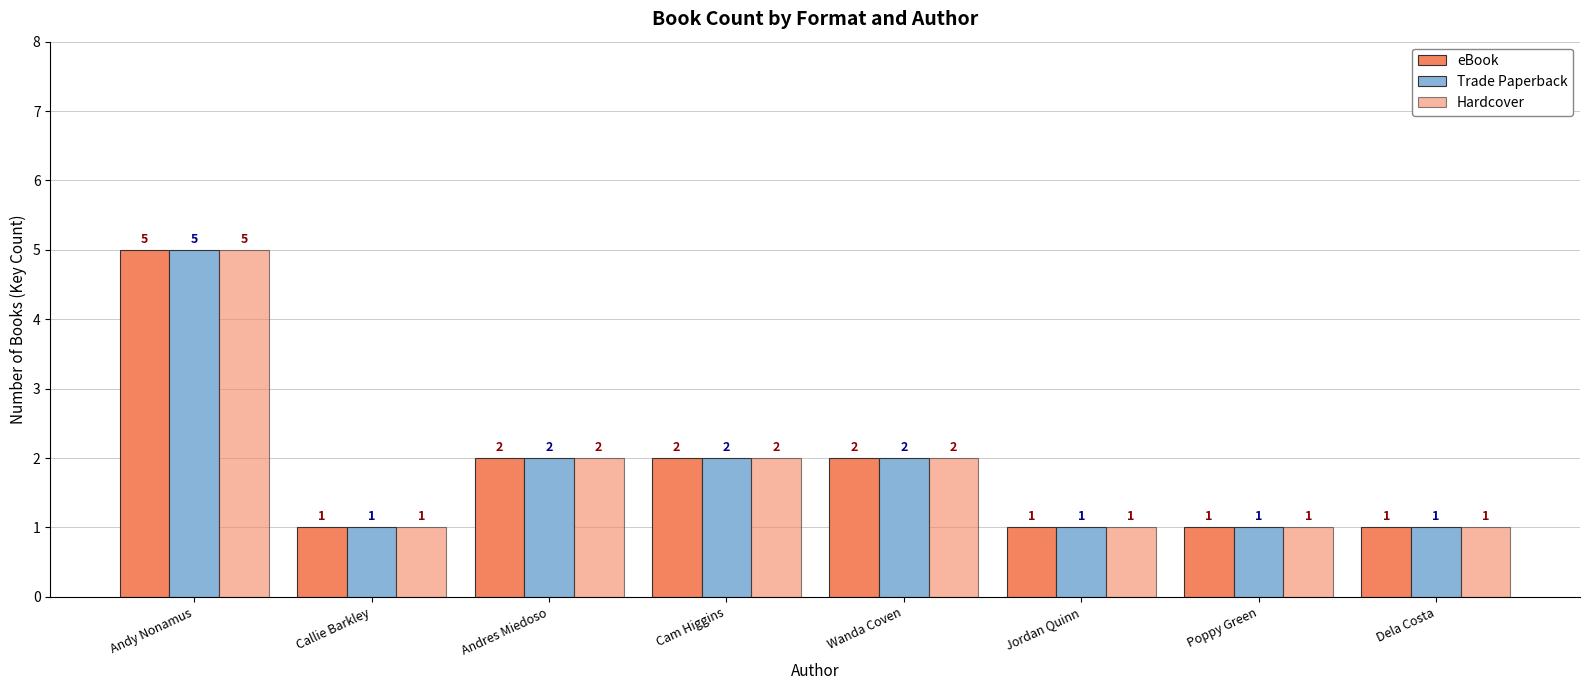

How many series are shown in this chart?

3